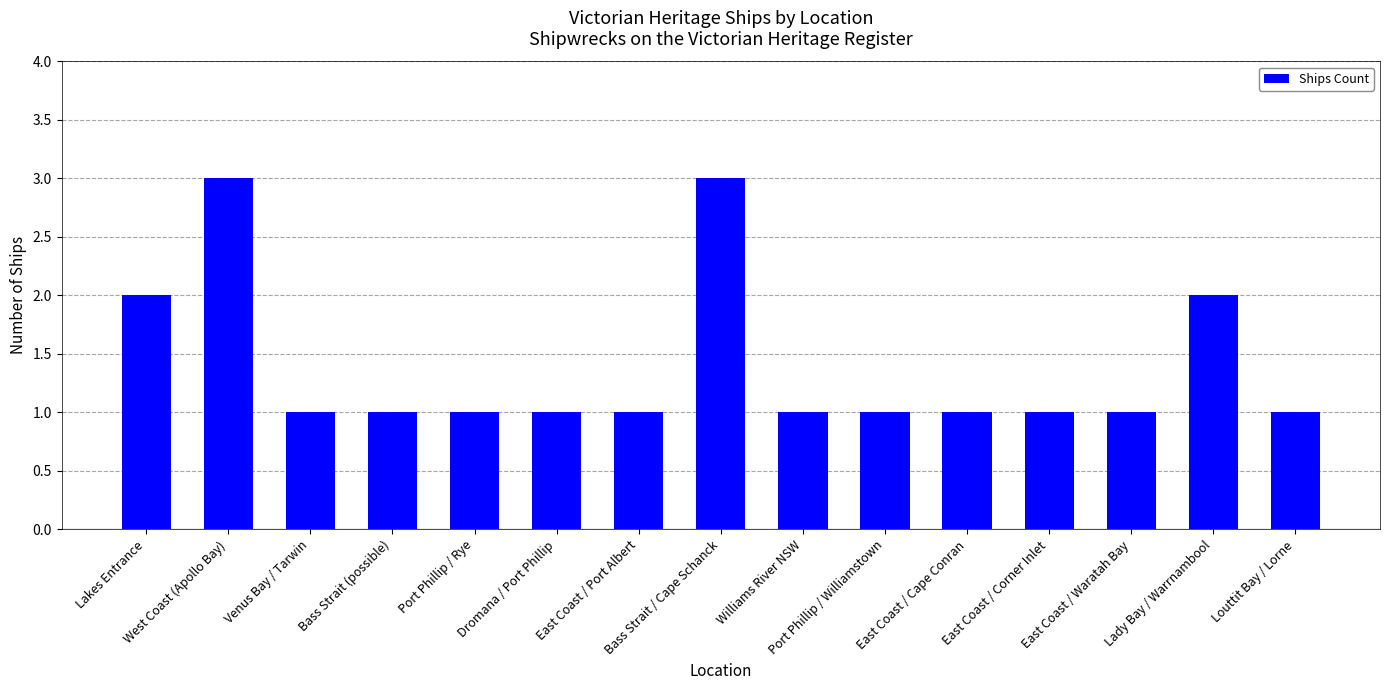

What is the value of the 8th bar from the left?

3